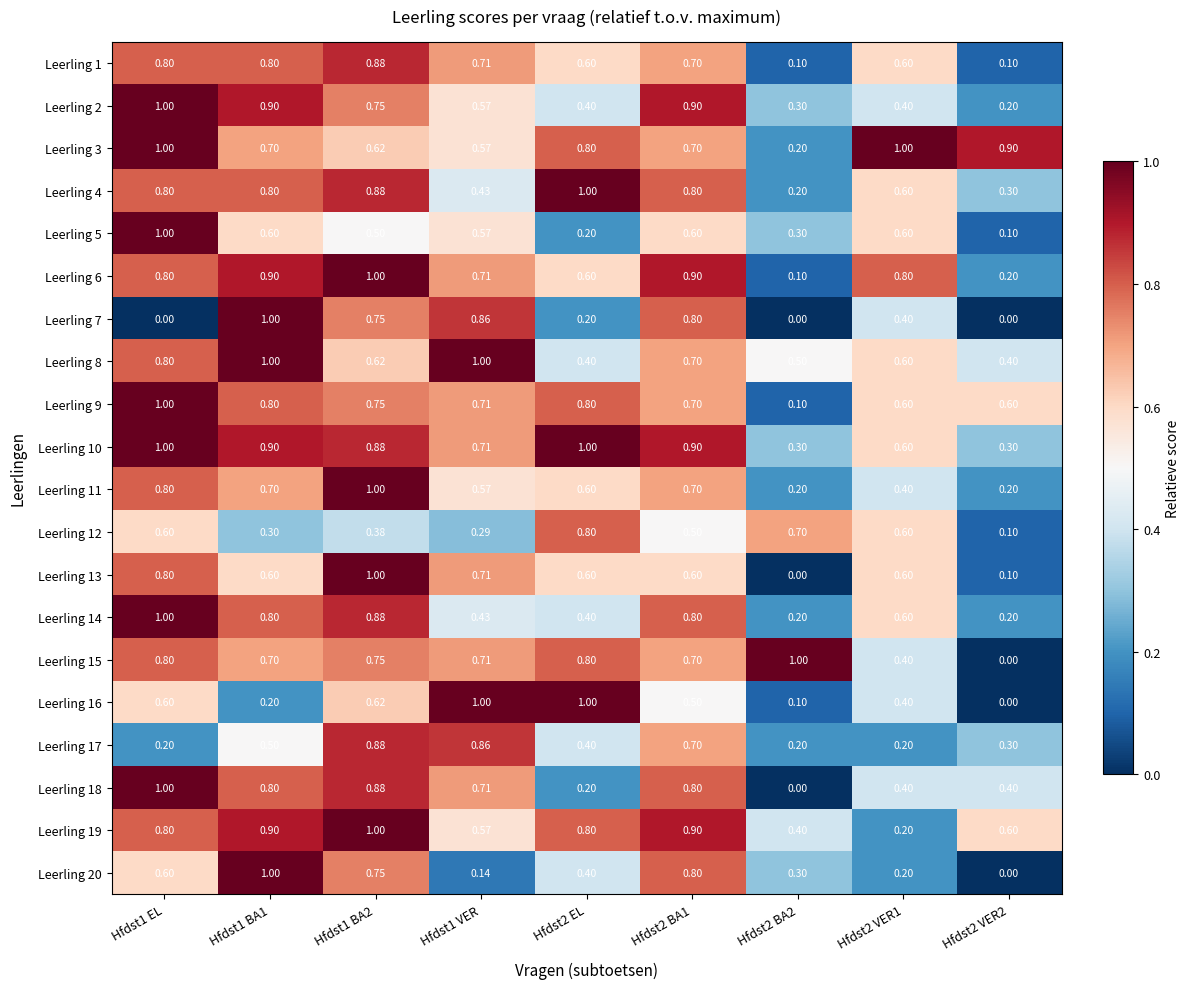

Count the number of data series in this chart.

20